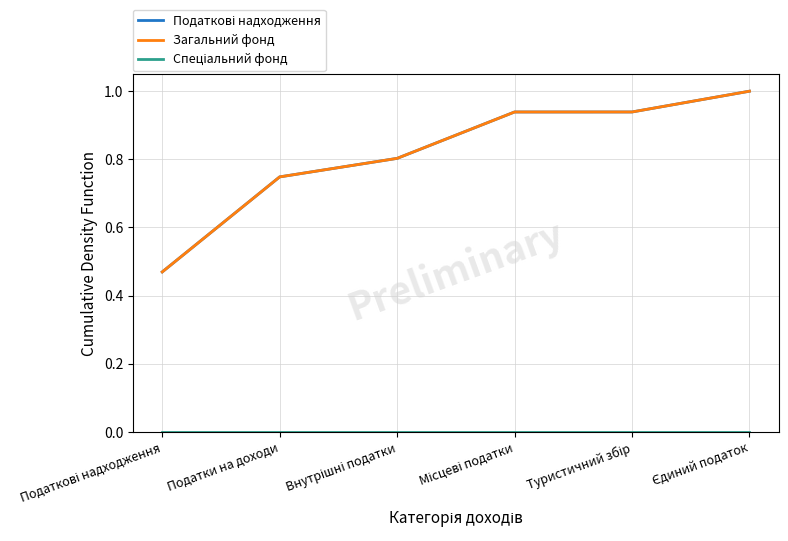

The value of Загальний фонд at Туристичний збір is 0.4. True or false?

False